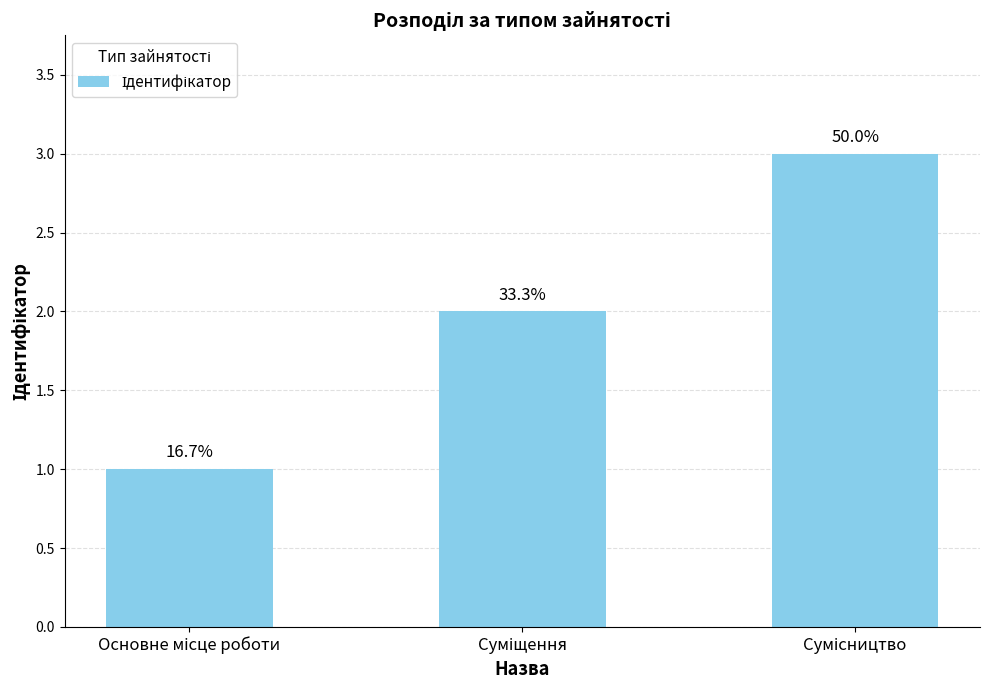

How many bars are there in total?

3